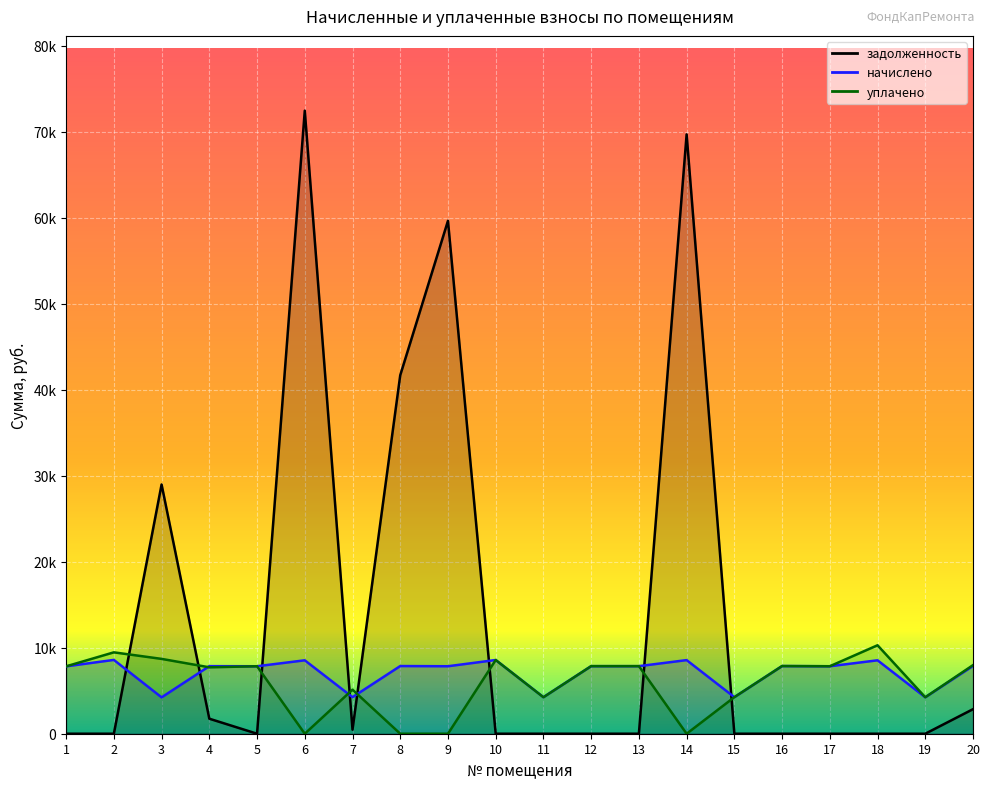

Reading left to right, extract all data points from this chart.

задолженность: 0.0	0.0	28977.9	1745.9	0.0	72440.6	472.3	41679.8	59633.4	0.0	0.0	0.0	0.0	69684.3	0.0	0.0	0.0	0.0	0.0	2852.3
начислено: 7833.6	8582.4	4227.8	7856.6	7845.1	8536.3	4250.9	7868.2	7845.1	8570.9	4250.9	7856.6	7856.6	8559.3	4250.9	7868.2	7845.1	8536.3	4239.4	7879.7
уплачено: 7833.6	9461.5	8700.0	7720.2	7845.1	0.0	5121.7	0.0	0.0	8570.9	4241.0	7856.6	7856.2	0.0	4250.9	7868.2	7845.1	10285.1	4239.4	7973.0